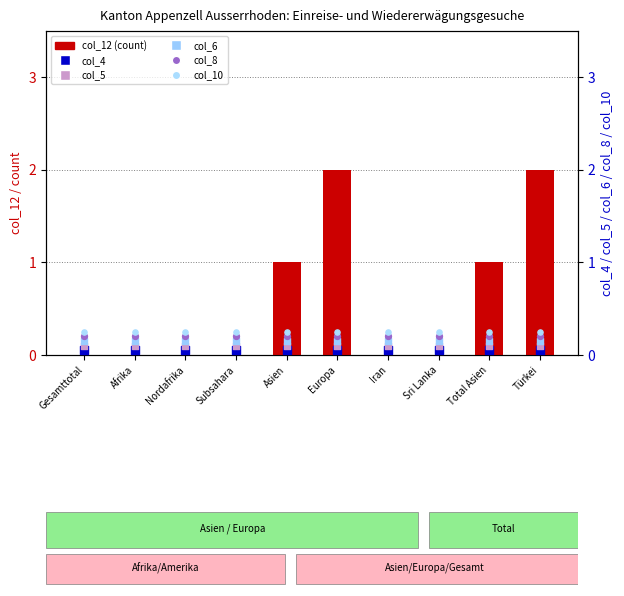

Which series has the widest spread of Y values?

col_12 (count)